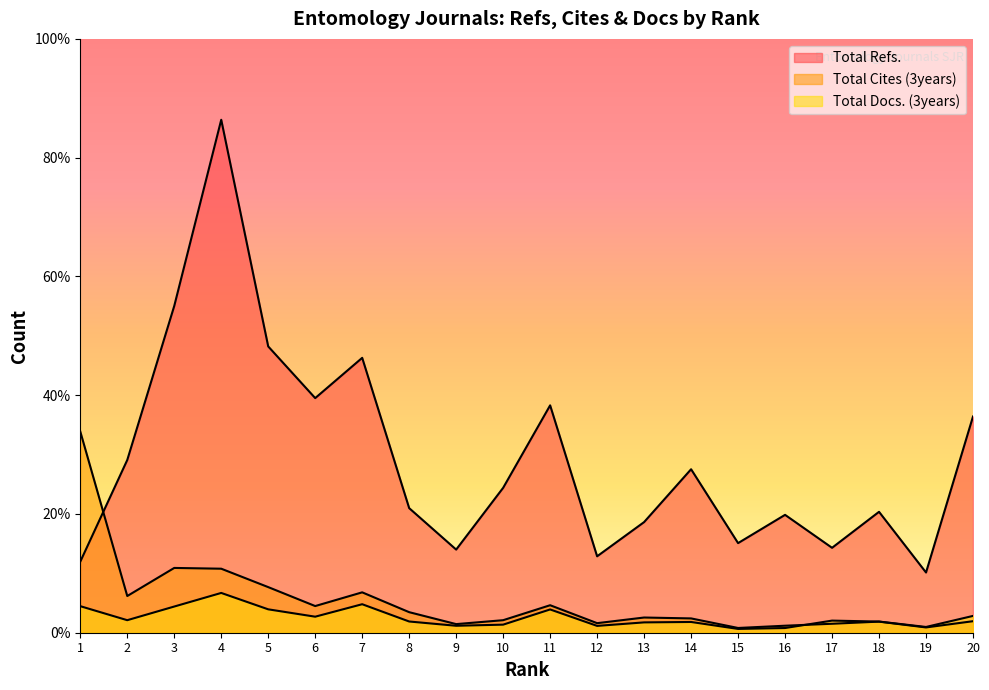

How many data points in Total Docs. (3years) are above 204?

9